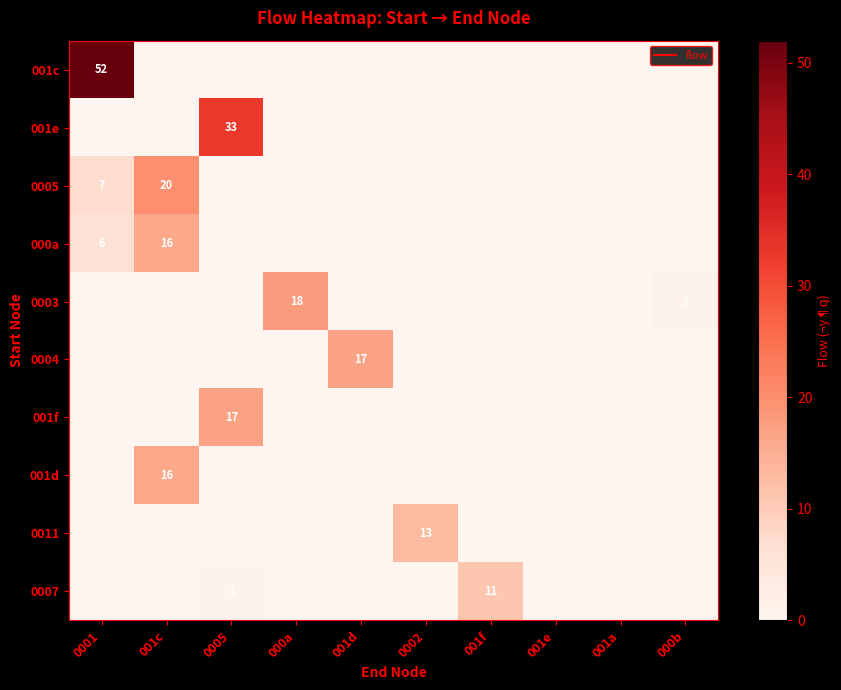

Rank the series by their maximum value, from highest to lowest.

001c, 001e, 0005, 0003, 0004, 001f, 000a, 001d, 0011, 0007